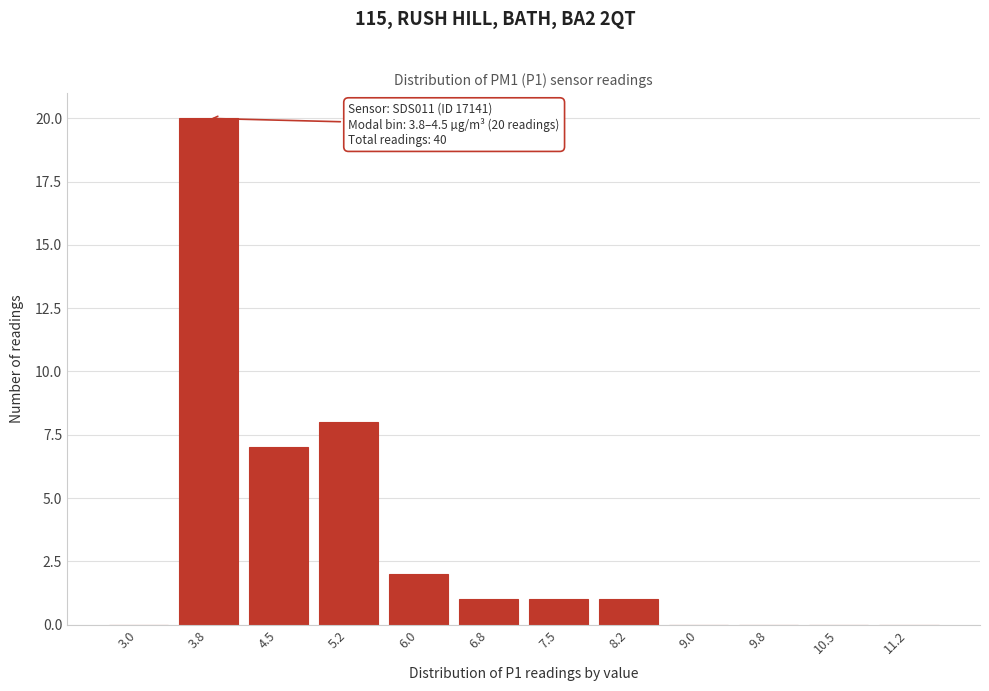

Reading right to left, what are all the values shown in this chart?

11.2=0	10.5=0	9.8=0	9.0=0	8.2=1	7.5=1	6.8=1	6.0=2	5.2=8	4.5=7	3.8=20	3.0=0